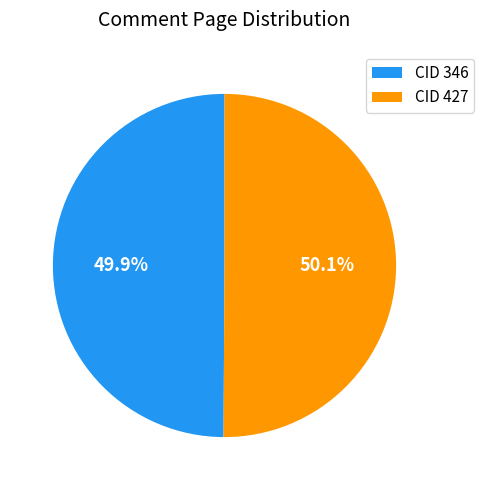

What is the ratio of the value at CID 427 to the value at CID 346?

1.0